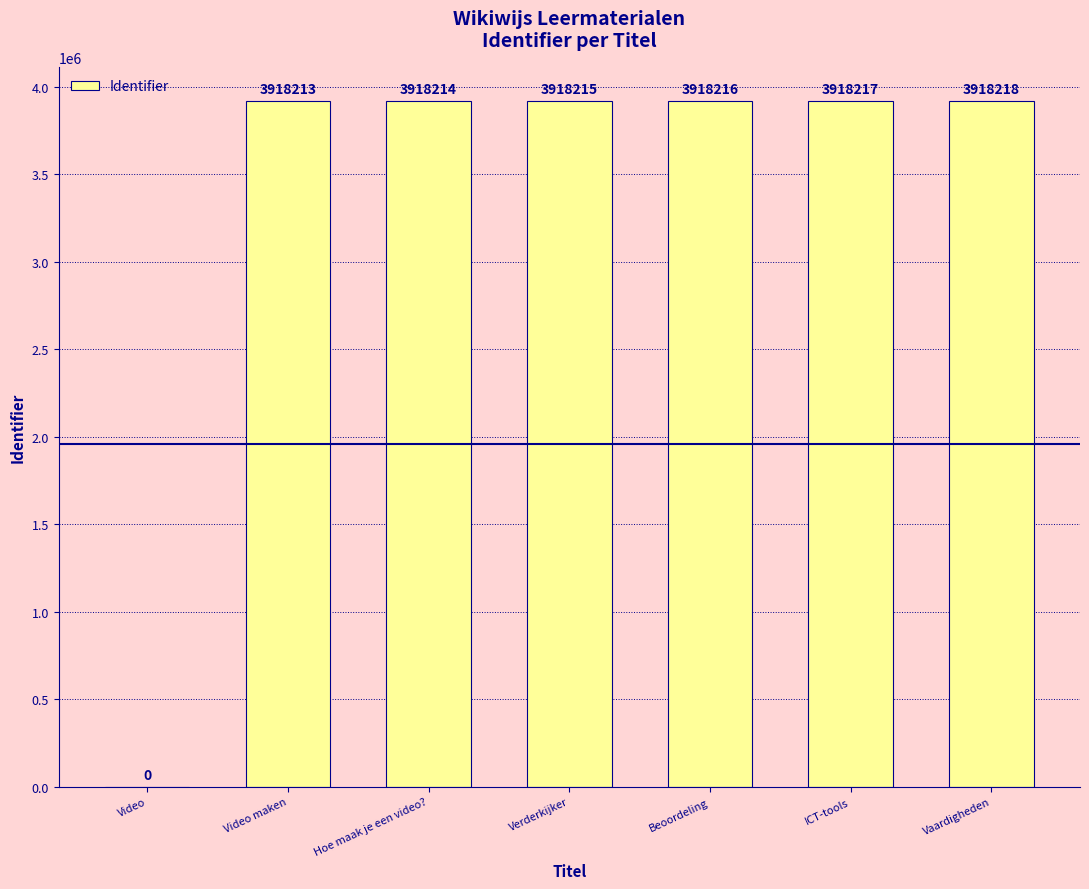

What is the sum of the values at Hoe maak je een video? and Video maken?

7836427